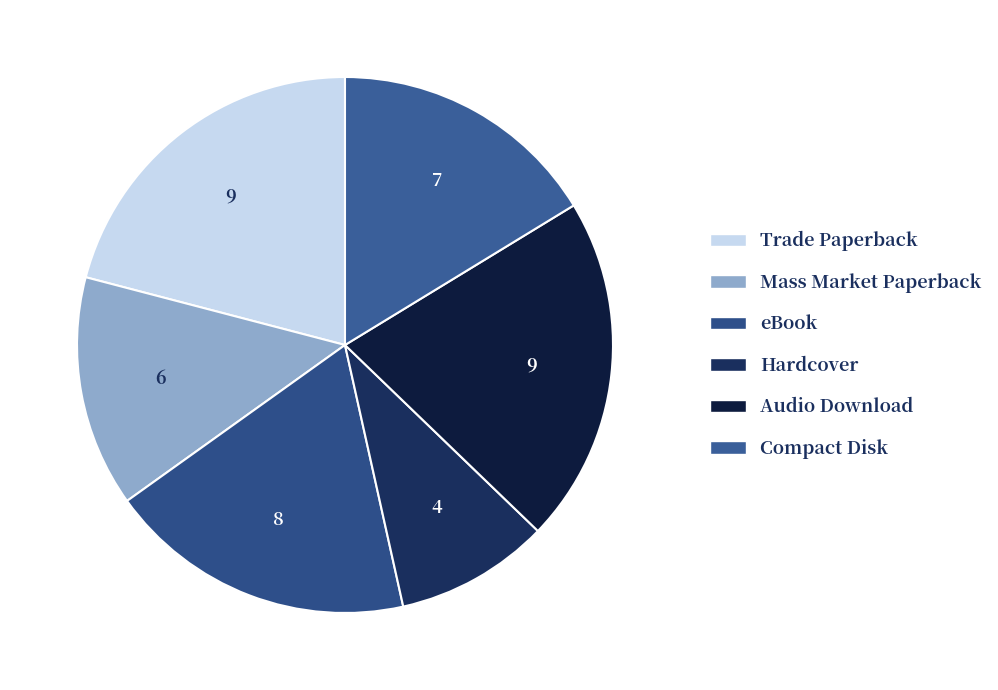

How many segments does this pie chart have?

6